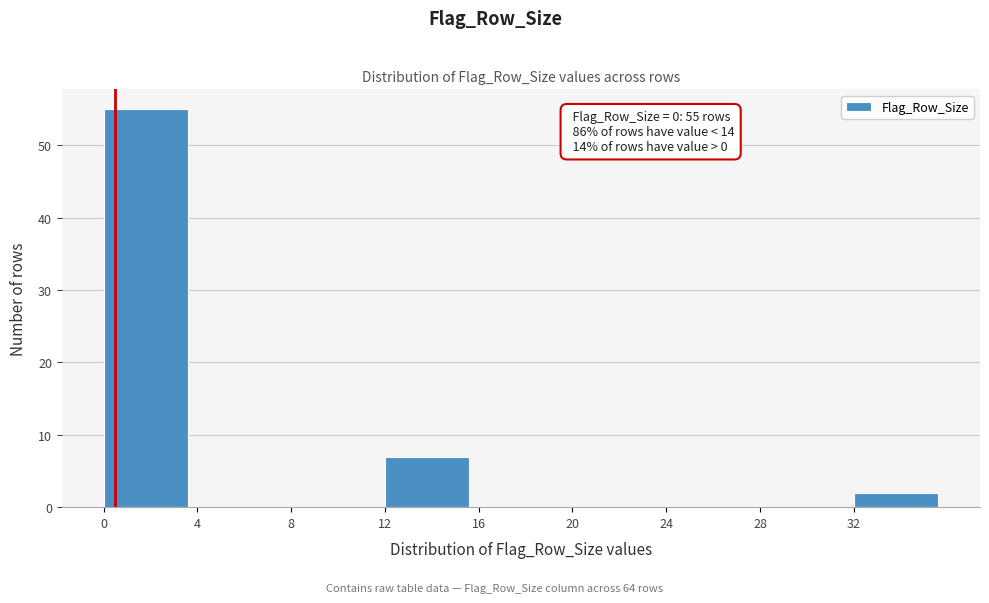

Which range on the x-axis has the tallest bar?

0 to 4